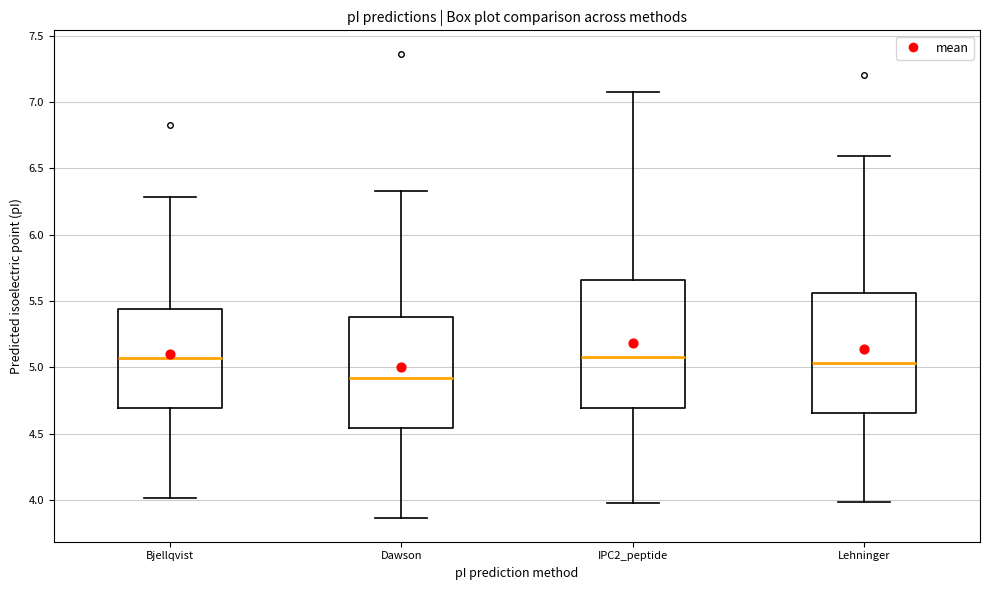

Reading left to right, read every box against the y-axis: the position of its median line, the range the box covers, and the ends of its whiskers. The values are not printed on the chart, so give them approximately, as read against the axis.

Bjellqvist: median 5.05, box 4.70 to 5.45, whiskers 4.00 to 6.30
Dawson: median 4.90, box 4.55 to 5.40, whiskers 3.85 to 6.35
IPC2_peptide: median 5.10, box 4.70 to 5.65, whiskers 3.95 to 7.05
Lehninger: median 5.05, box 4.65 to 5.55, whiskers 4.00 to 6.60